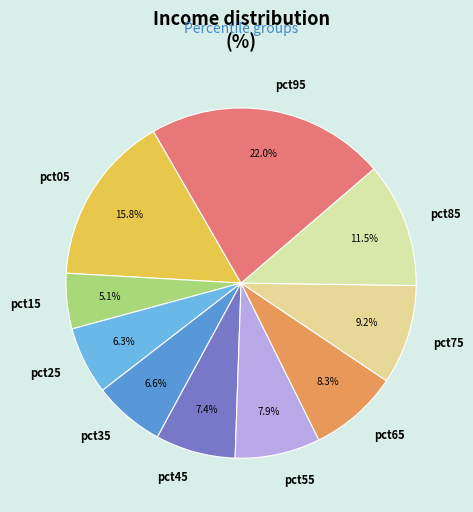

To the nearest percent, what is the combined percentage of pct85 and pct45?

19%